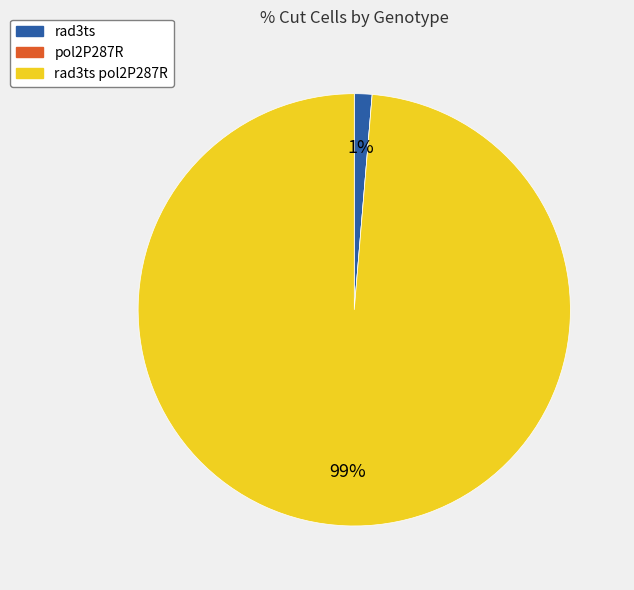

Is there any slice that represents more than half of the pie?

Yes